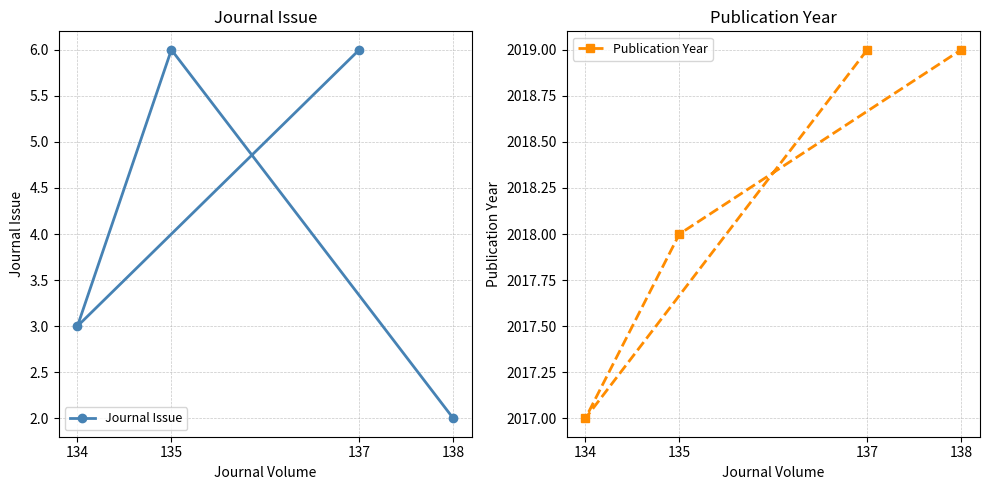

Rank the categories by Publication Year value from lowest to highest.

134, 135, 137, 138